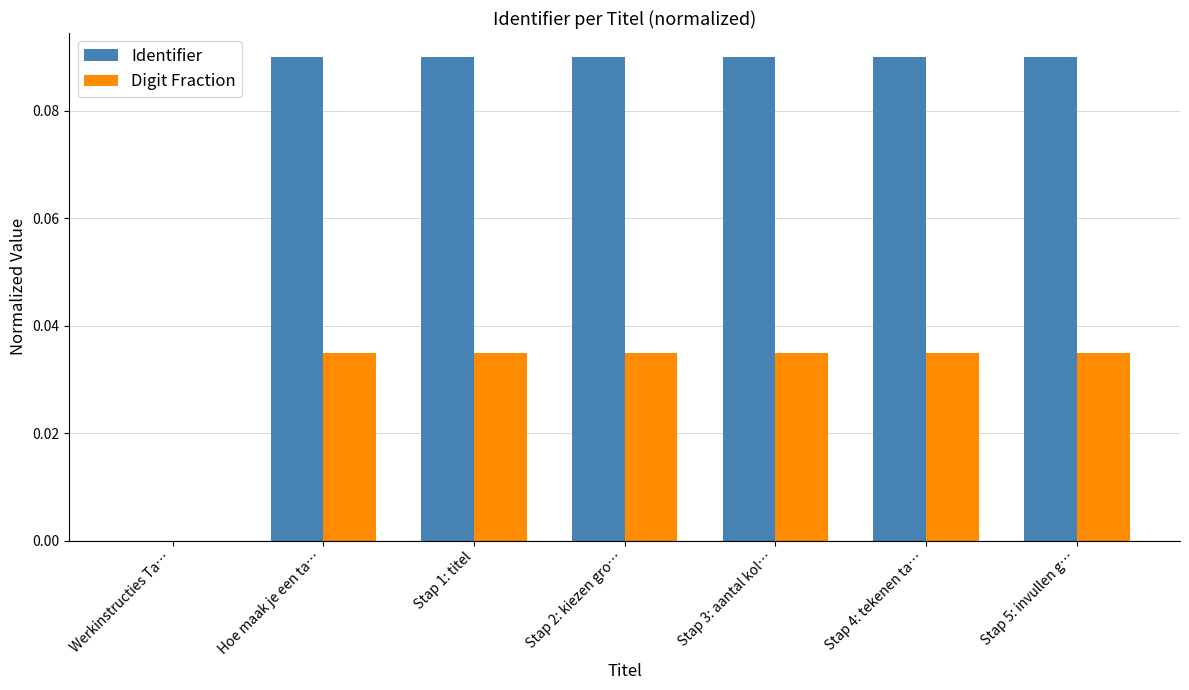

The Digit Fraction series shows 0.1 at Stap 4: tekenen ta…. True or false?

False